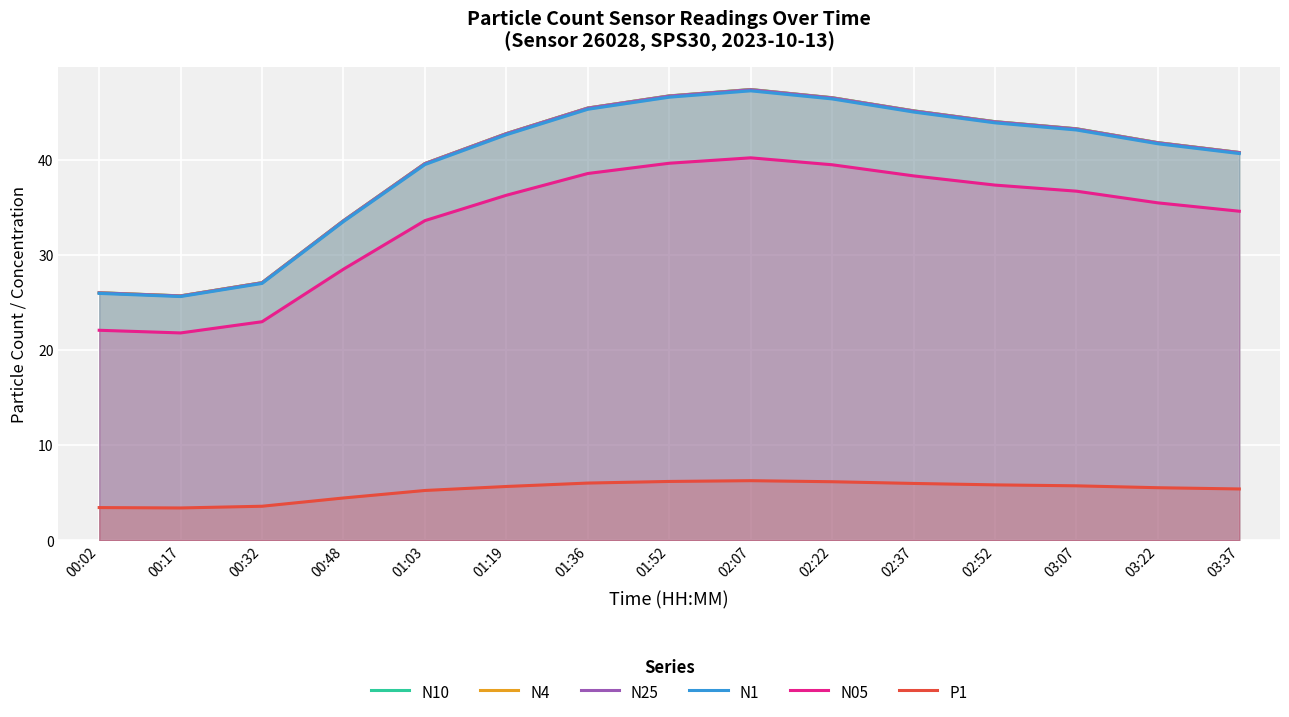

How many interior local valleys does the P1 series have?

1